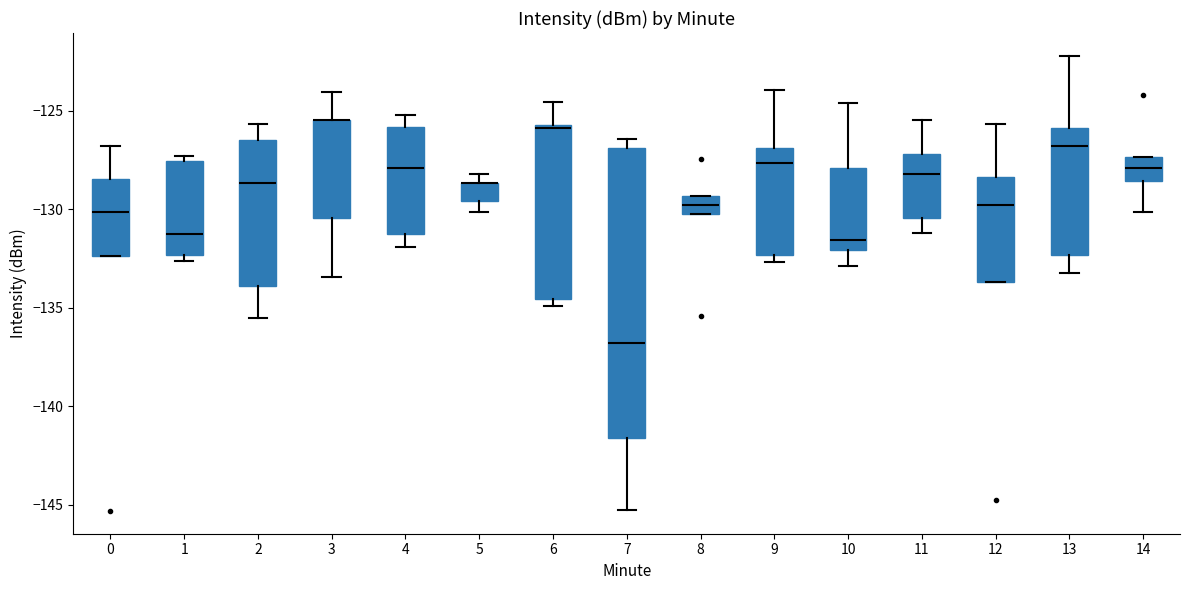

Reading left to right, read every box against the y-axis: the position of its median line, the range the box covers, and the ends of its whiskers. The values are not printed on the chart, so give them approximately, as read against the axis.

0: median -130.0, box -132.5 to -128.5, whiskers -132.5 to -127.0
1: median -131.0, box -132.5 to -127.5, whiskers -132.5 (just below the box's lower edge) to -127.5 (just above the box's upper edge)
2: median -128.5, box -134.0 to -126.5, whiskers -135.5 to -125.5
3: median -125.5 (drawn on the box's upper edge), box -130.5 to -125.5, whiskers -133.5 to -124.0
4: median -128.0, box -131.0 to -126.0, whiskers -132.0 to -125.0
5: median -128.5 (drawn on the box's upper edge), box -129.5 to -128.5, whiskers -130.0 to -128.0
6: median -126.0, box -134.5 to -125.5, whiskers -135.0 to -124.5
7: median -137.0, box -141.5 to -127.0, whiskers -145.0 to -126.5
8: median -130.0 (inside the box), box -130.0 to -129.5, whiskers -130.0 to -129.5
9: median -127.5, box -132.5 to -127.0, whiskers -132.5 (just below the box's lower edge) to -124.0
10: median -131.5, box -132.0 to -128.0, whiskers -133.0 to -124.5
11: median -128.0, box -130.5 to -127.0, whiskers -131.0 to -125.5
12: median -130.0, box -133.5 to -128.5, whiskers -133.5 to -125.5
13: median -127.0, box -132.5 to -126.0, whiskers -133.0 to -122.0
14: median -128.0, box -128.5 to -127.5, whiskers -130.0 to -127.5